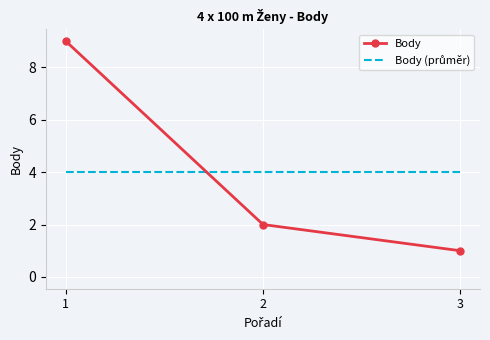

The Body series shows 16 at 1. True or false?

False